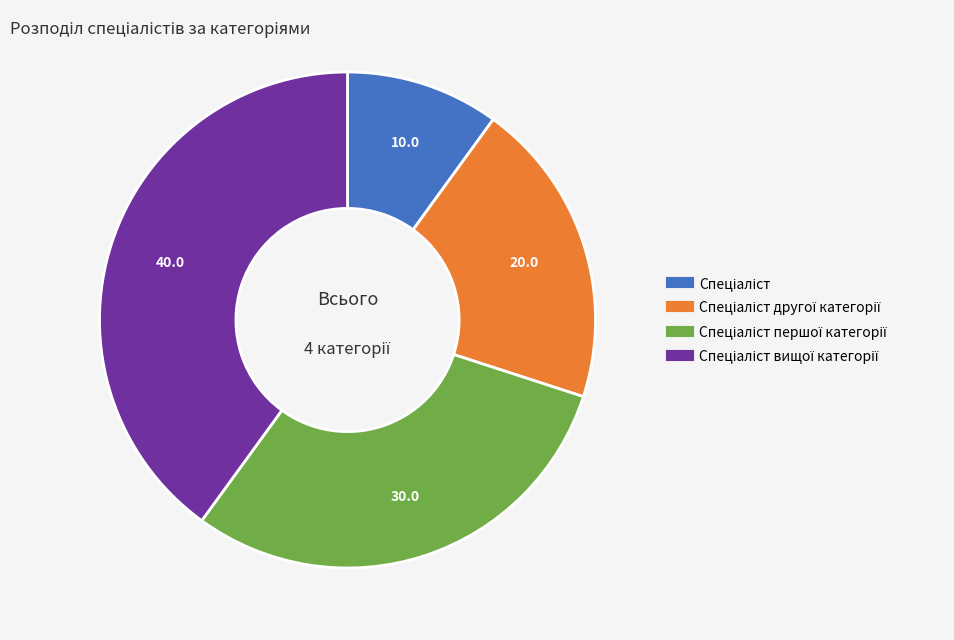

Is there any slice that represents more than half of the pie?

No